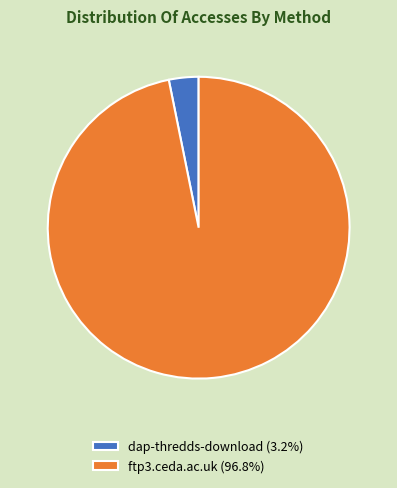

Which category has the smallest portion of the pie?

dap-thredds-download